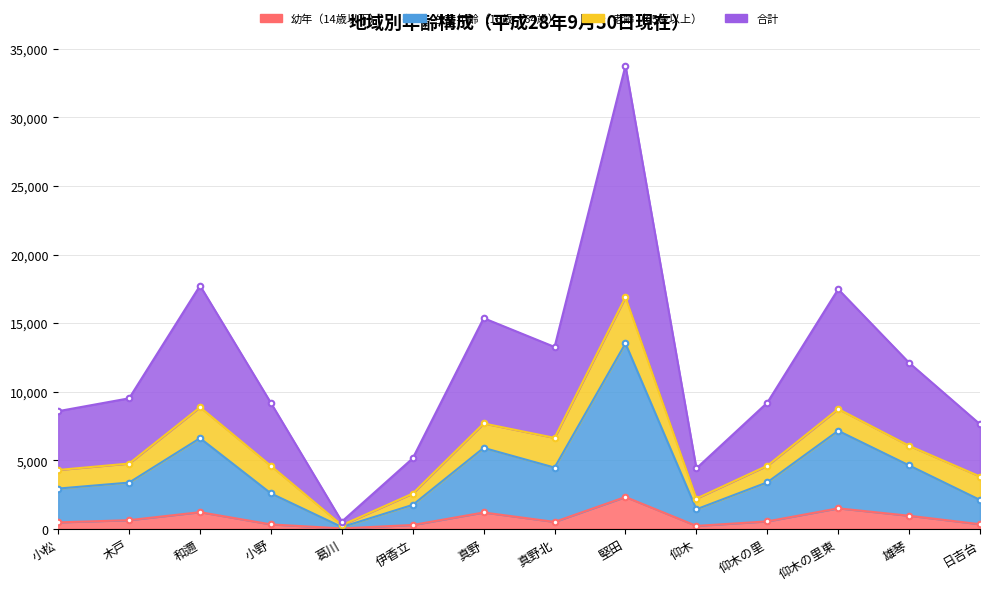

True or false: 生産年齢（15歳～64歳） and 合計 cross at least once.

False